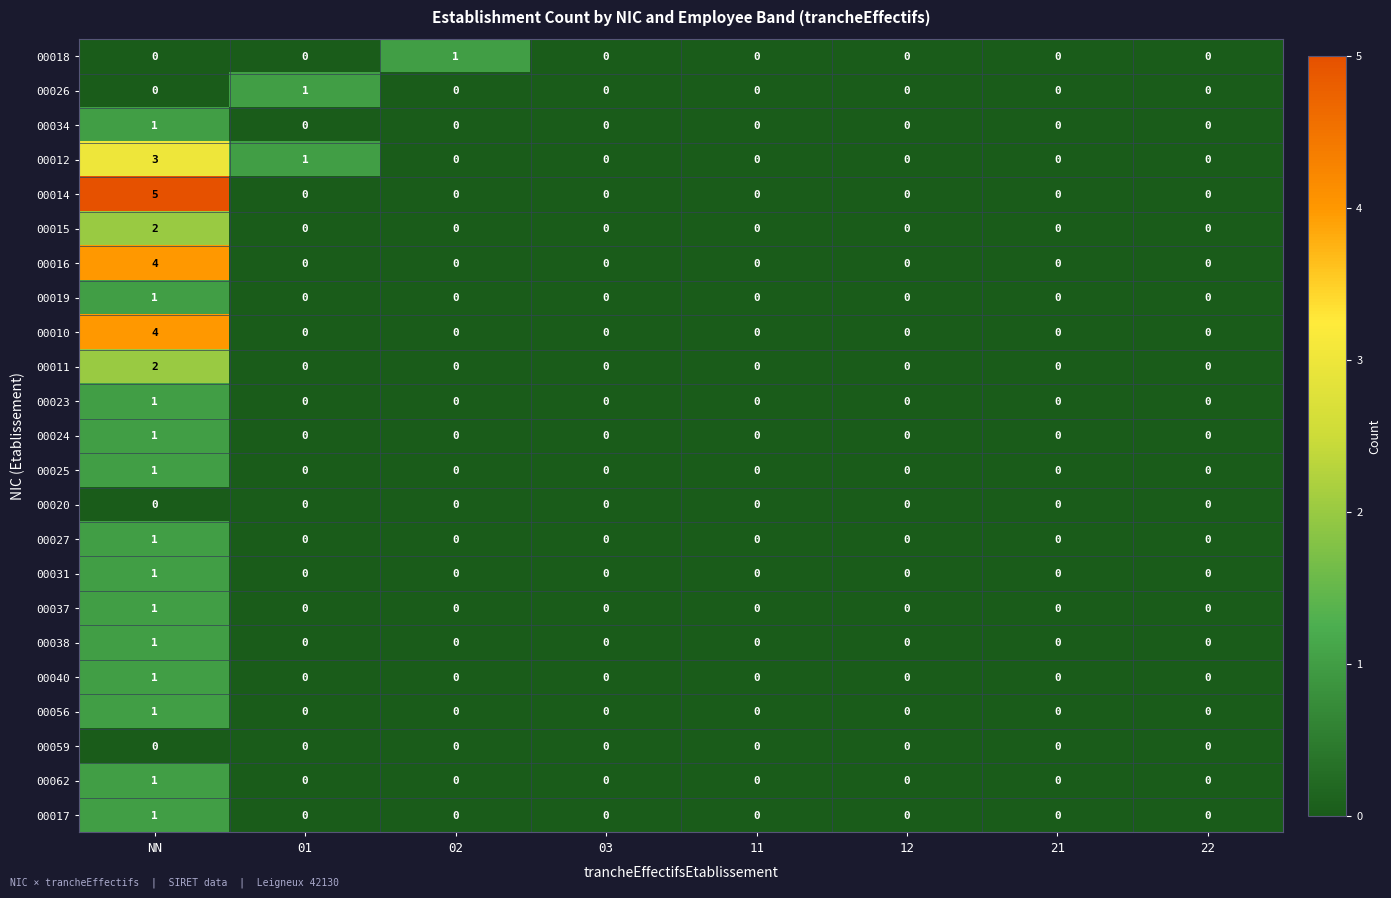

What is the greatest value displayed?

5